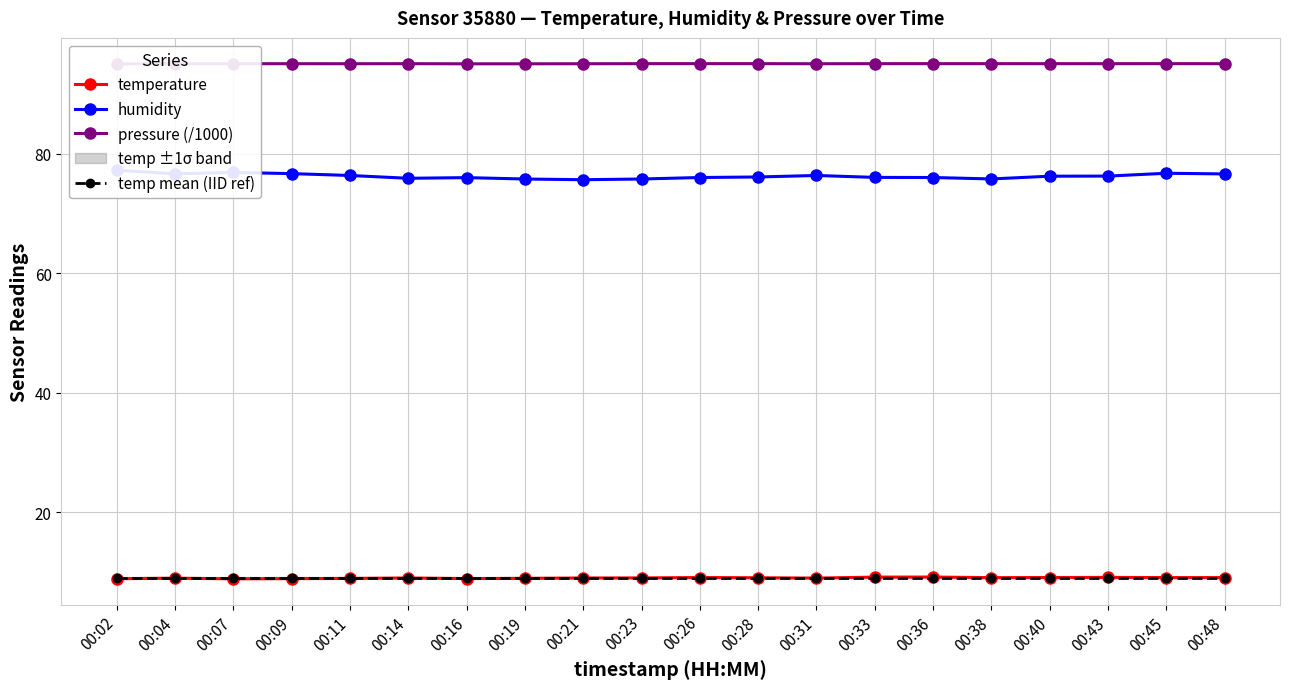

Reading left to right, what are all the values shown in this chart?

temperature: 00:02=8.9	00:04=8.9	00:07=8.8	00:09=8.9	00:11=8.9	00:14=9.0	00:16=8.9	00:19=8.9	00:21=9.0	00:23=9.0	00:26=9.1	00:28=9.0	00:31=9.0	00:33=9.1	00:36=9.1	00:38=9.0	00:40=9.1	00:43=9.1	00:45=9.1	00:48=9.1
humidity: 00:02=77.2	00:04=76.7	00:07=76.9	00:09=76.7	00:11=76.4	00:14=75.9	00:16=76.0	00:19=75.8	00:21=75.7	00:23=75.8	00:26=76.0	00:28=76.1	00:31=76.4	00:33=76.0	00:36=76.0	00:38=75.8	00:40=76.2	00:43=76.3	00:45=76.7	00:48=76.6
pressure (/1000): 00:02=95.1	00:04=95.1	00:07=95.1	00:09=95.1	00:11=95.1	00:14=95.1	00:16=95.1	00:19=95.1	00:21=95.1	00:23=95.1	00:26=95.1	00:28=95.1	00:31=95.1	00:33=95.1	00:36=95.1	00:38=95.1	00:40=95.1	00:43=95.1	00:45=95.1	00:48=95.1
temp mean (IID ref): 00:02=9.0	00:04=9.0	00:07=9.0	00:09=9.0	00:11=9.0	00:14=9.0	00:16=9.0	00:19=9.0	00:21=9.0	00:23=9.0	00:26=9.0	00:28=9.0	00:31=9.0	00:33=9.0	00:36=9.0	00:38=9.0	00:40=9.0	00:43=9.0	00:45=9.0	00:48=9.0